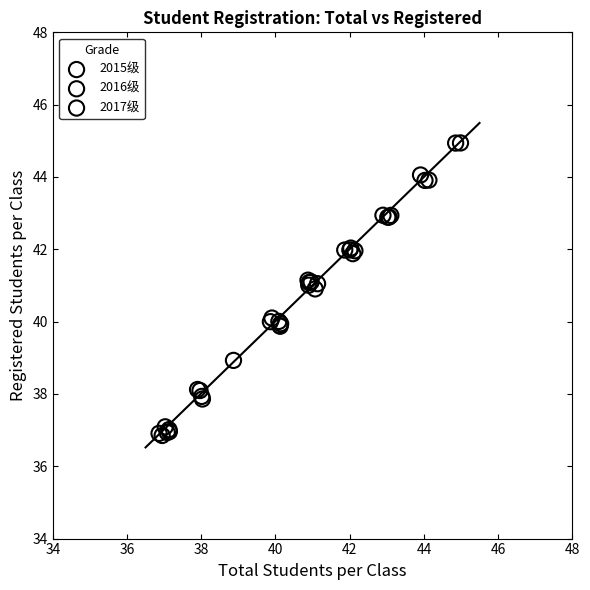

Which series has the widest spread of Y values?

2016级